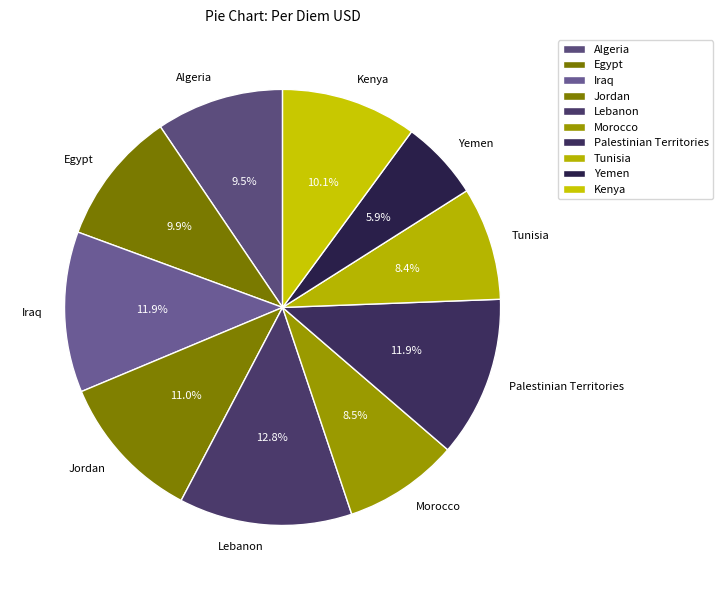

To the nearest percent, what is the average slice percentage?

10%